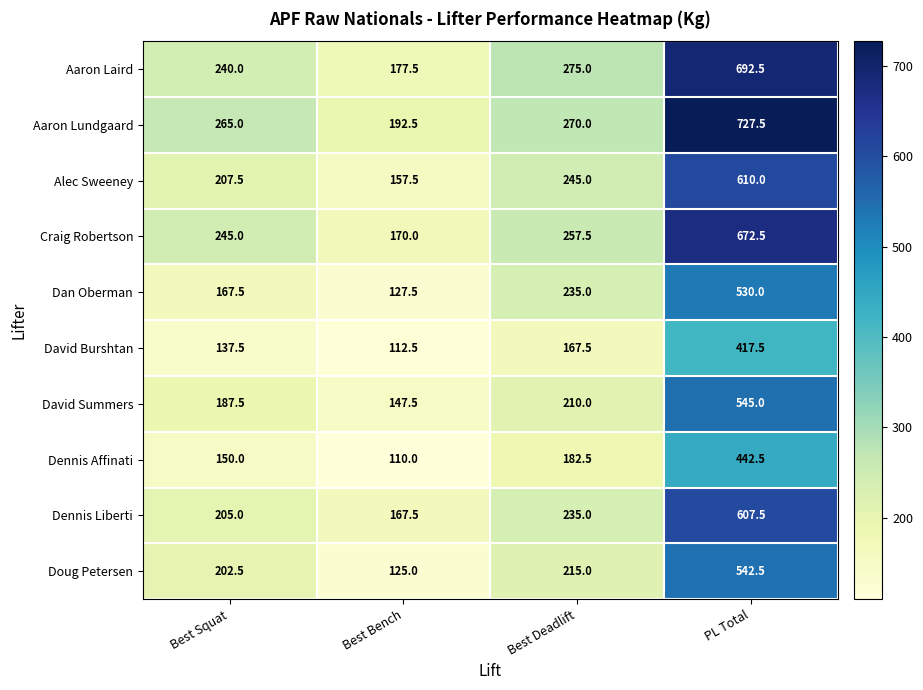

What is the total value across all series at Best Bench?

1487.5